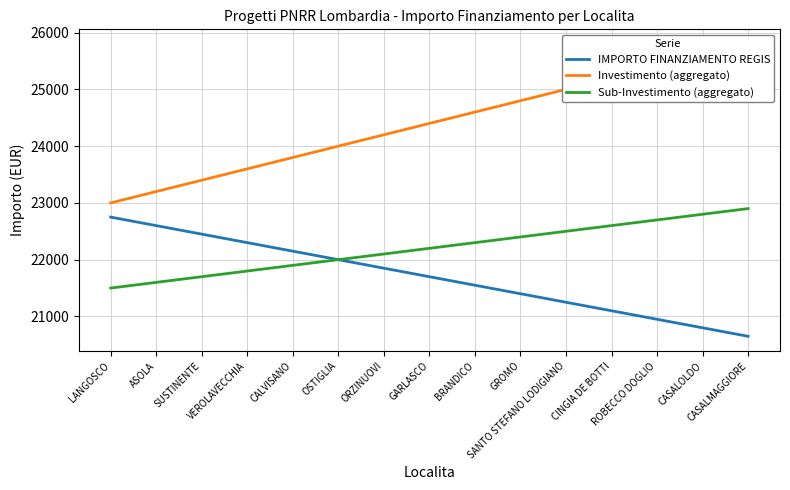

Which series has the largest total across all categories?

Investimento (aggregato)